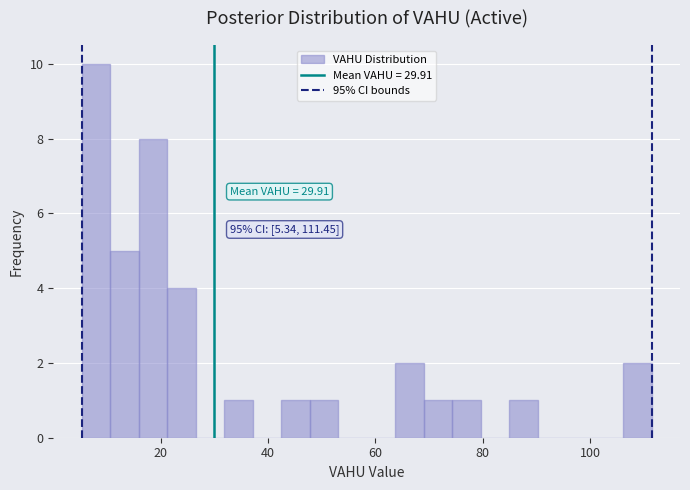

Around what value on the x-axis is the tallest bar? Give the approximate position of its centre, as read against the axis.

8